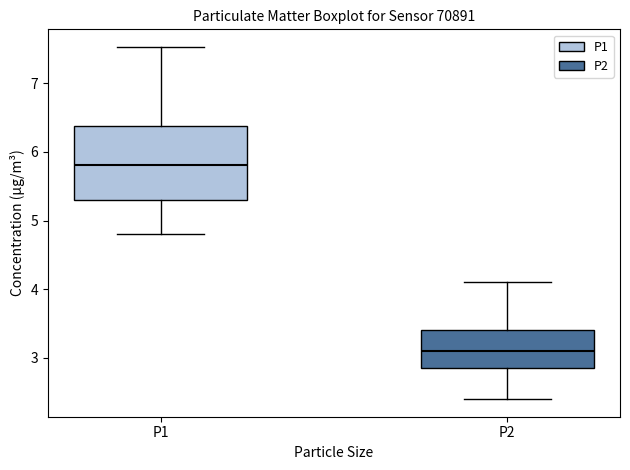

Comparing the boxes themselves (not the whiskers), which one is the tallest?

P1